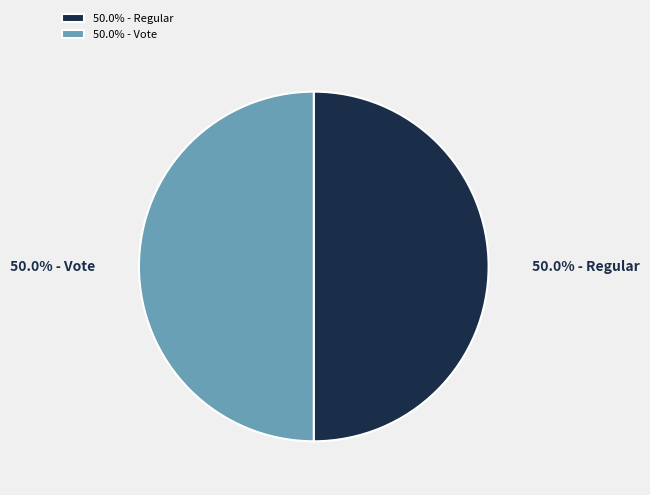

What percentage is NOT represented by 50.0% - Vote?

50.0%